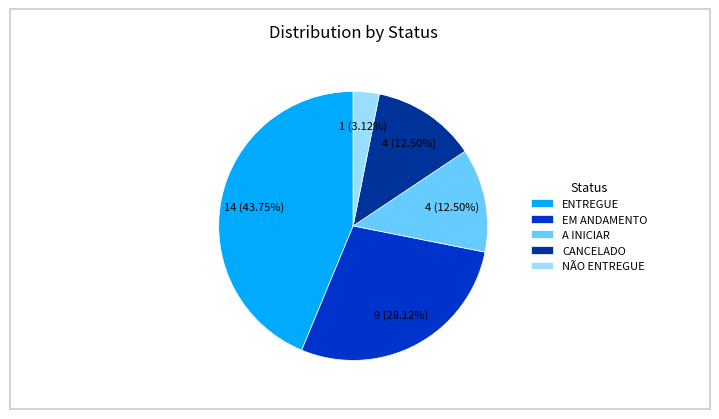

Which category has the biggest portion of the pie?

ENTREGUE